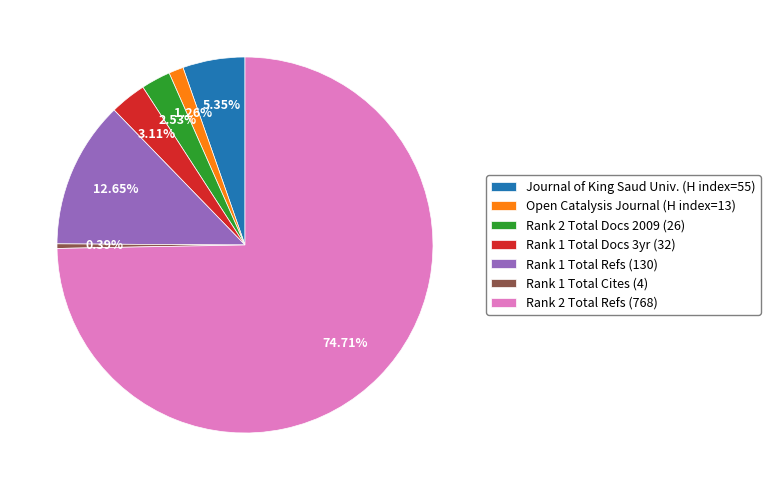

Rank the categories by value from highest to lowest.

Rank 2 Total Refs (768), Rank 1 Total Refs (130), Journal of King Saud Univ. (H index=55), Rank 1 Total Docs 3yr (32), Rank 2 Total Docs 2009 (26), Open Catalysis Journal (H index=13), Rank 1 Total Cites (4)